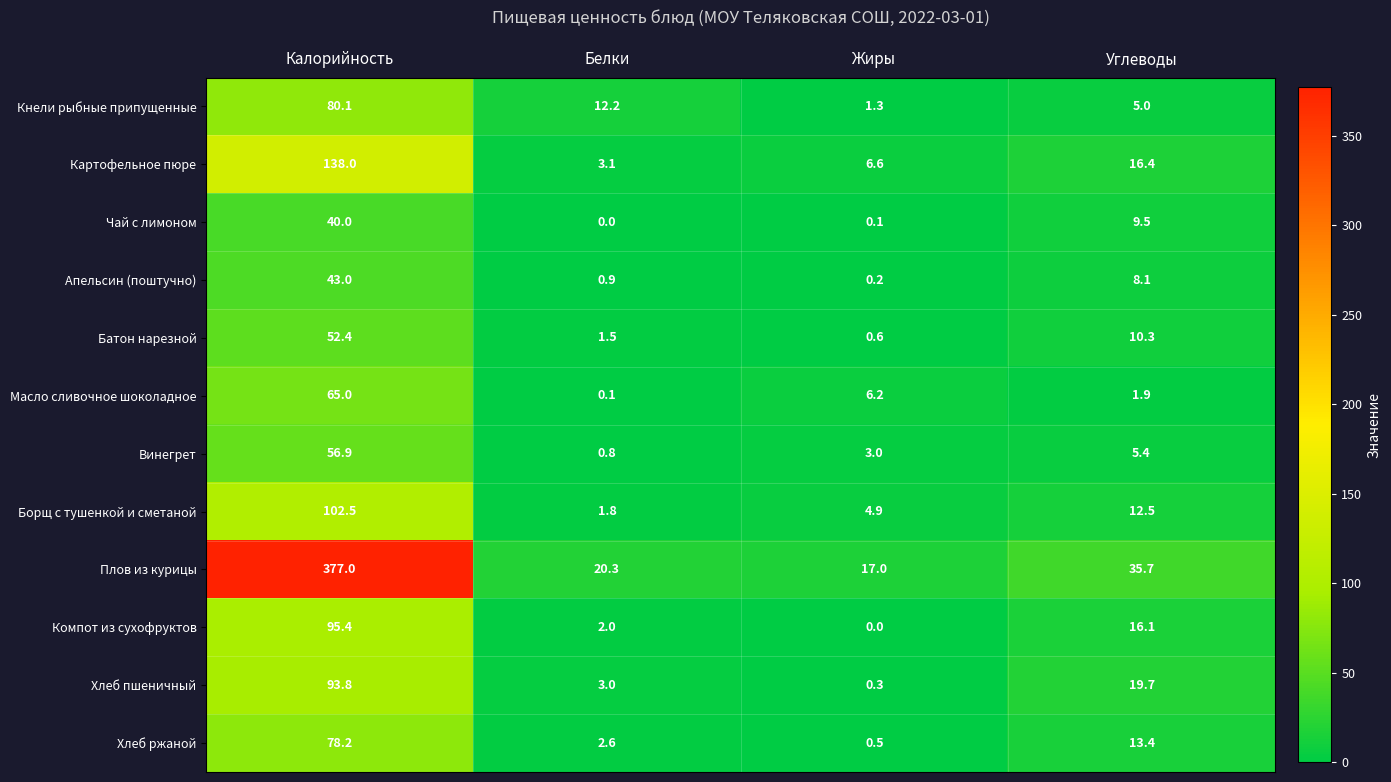

Rank the series at Белки from lowest to highest value.

Чай с лимоном, Масло сливочное шоколадное, Винегрет, Апельсин (поштучно), Батон нарезной, Борщ с тушенкой и сметаной, Компот из сухофруктов, Хлеб ржаной, Хлеб пшеничный, Картофельное пюре, Кнели рыбные припущенные, Плов из курицы